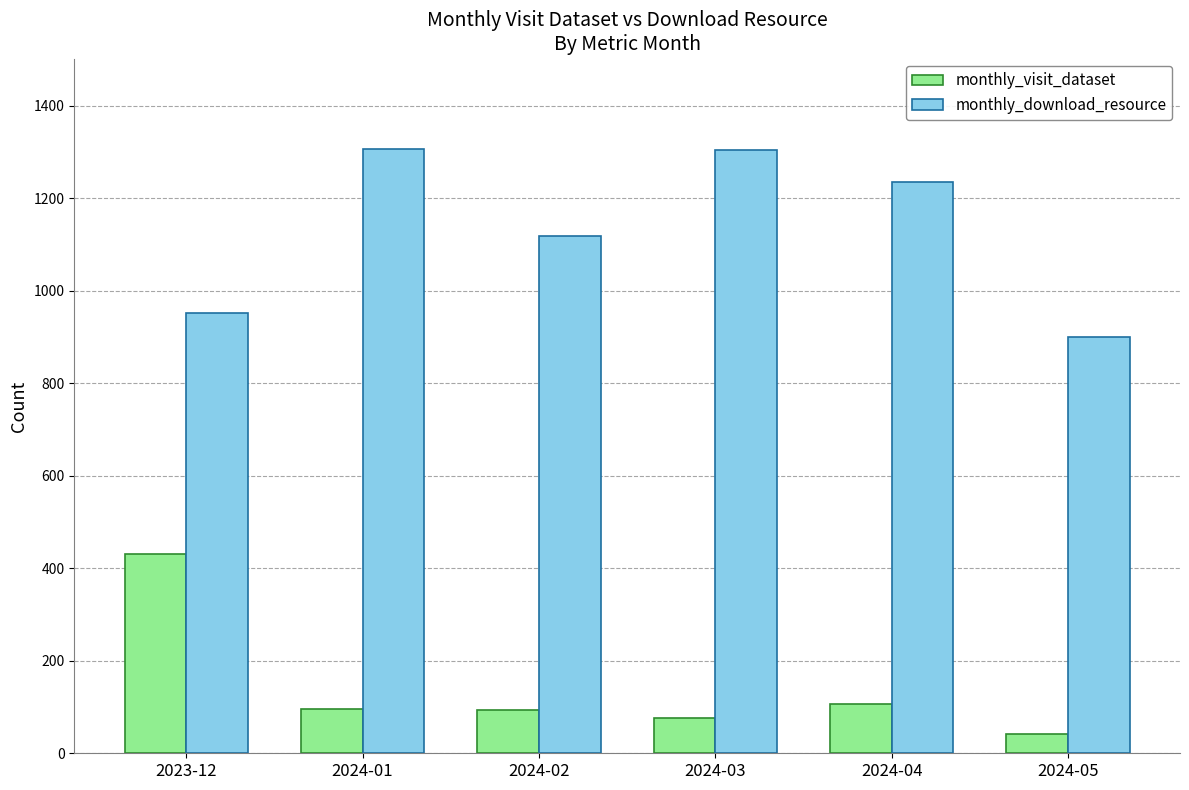

How many bars are there in total?

12